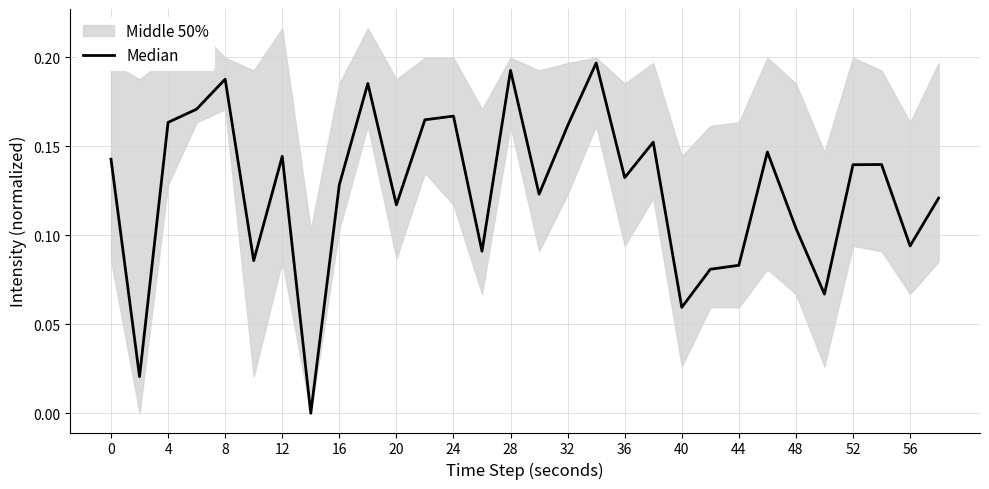

Count the values in the range 0 to 1.

30